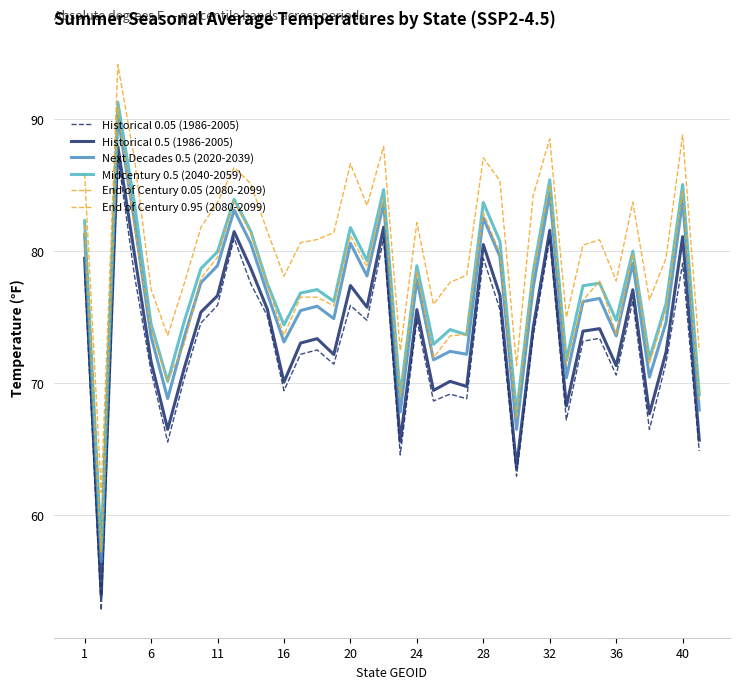

Which series has the widest spread of values?

Historical 0.05 (1986-2005)